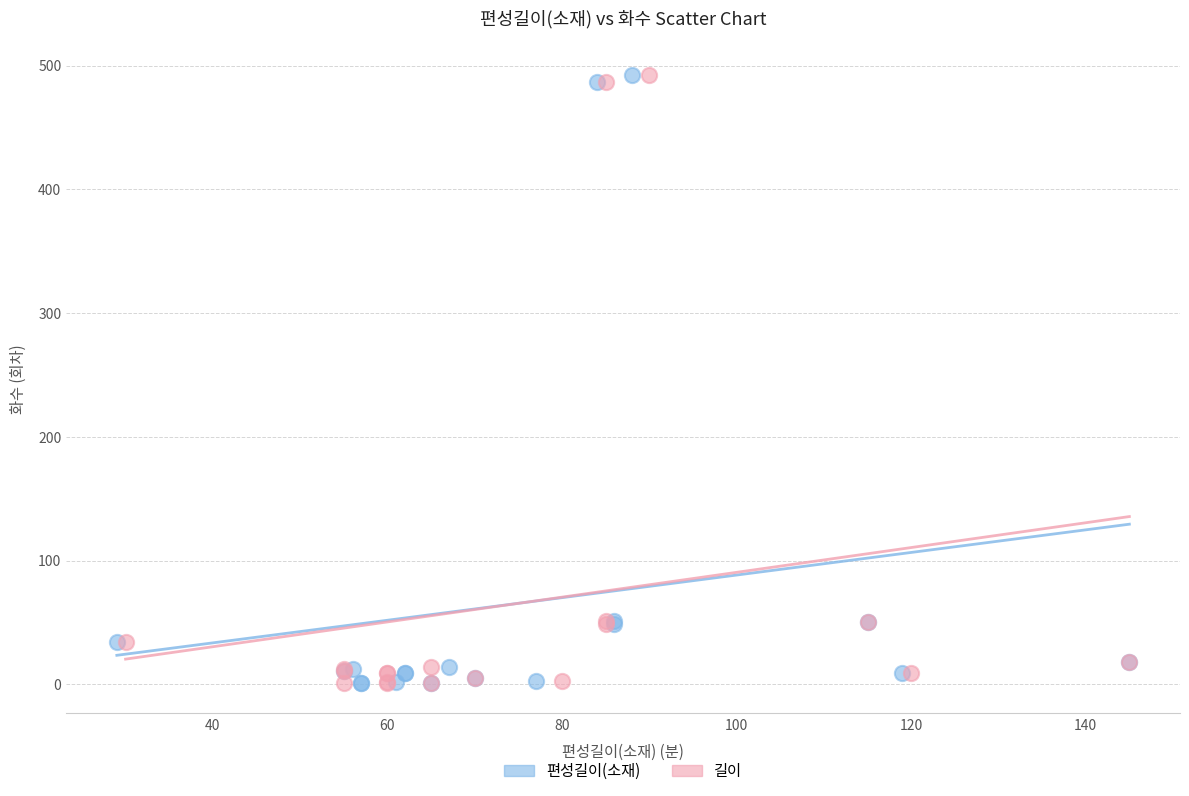

What are all the series names shown in the legend?

편성길이(소재), 길이